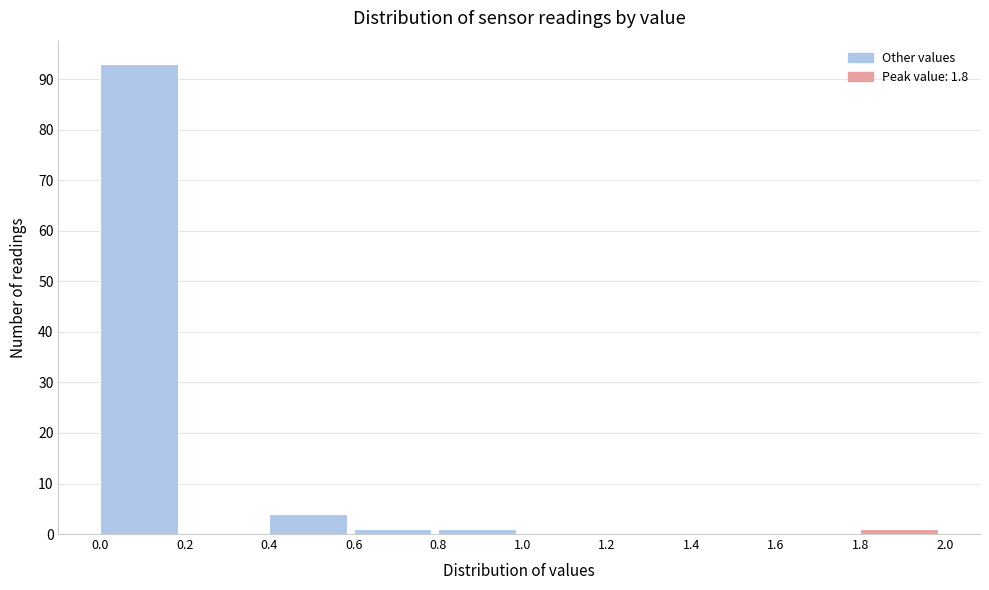

Which range on the x-axis has the tallest bar?

0.0 to 0.2